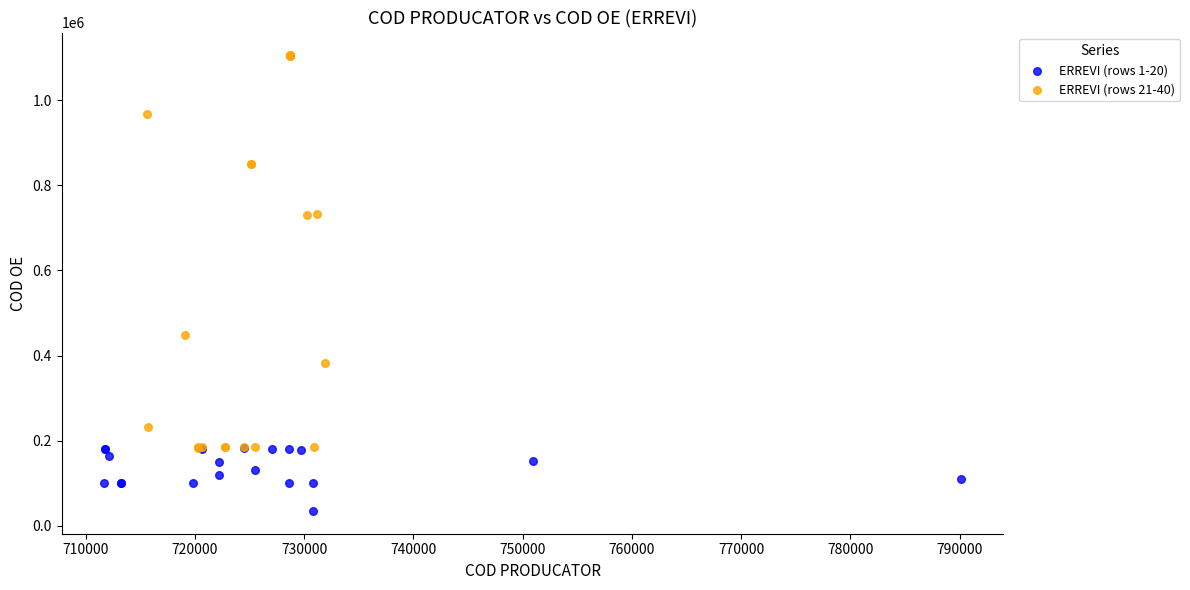

What are all the series names shown in the legend?

ERREVI (rows 1-20), ERREVI (rows 21-40)